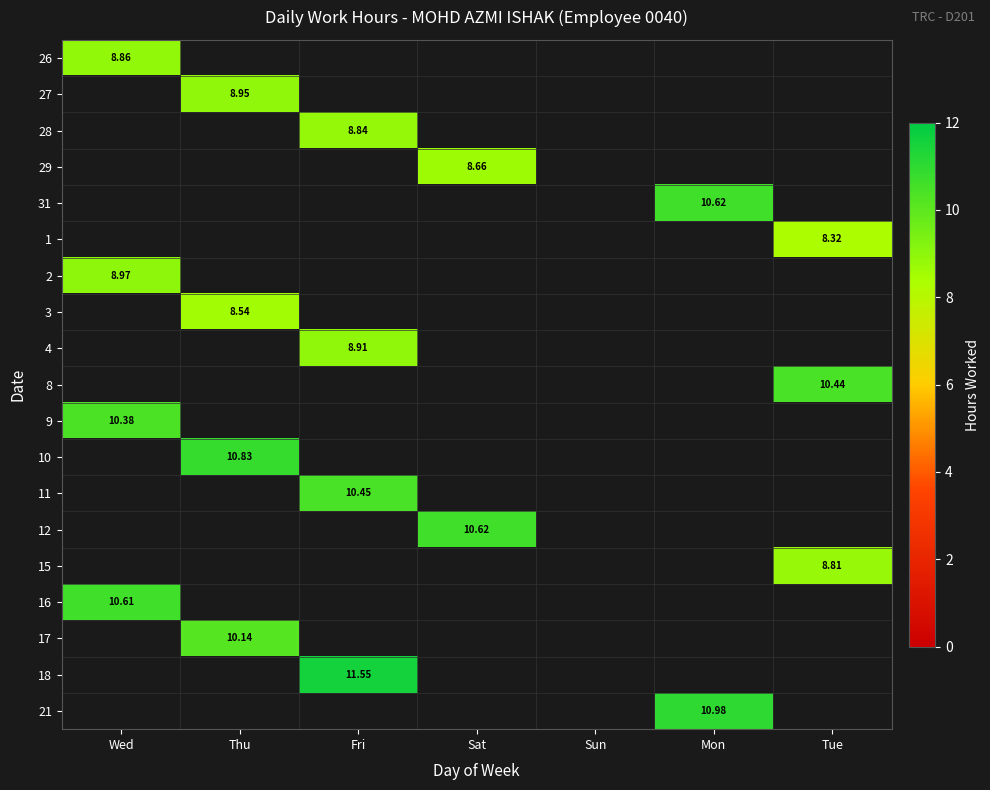

What is the maximum value for 10?

10.8